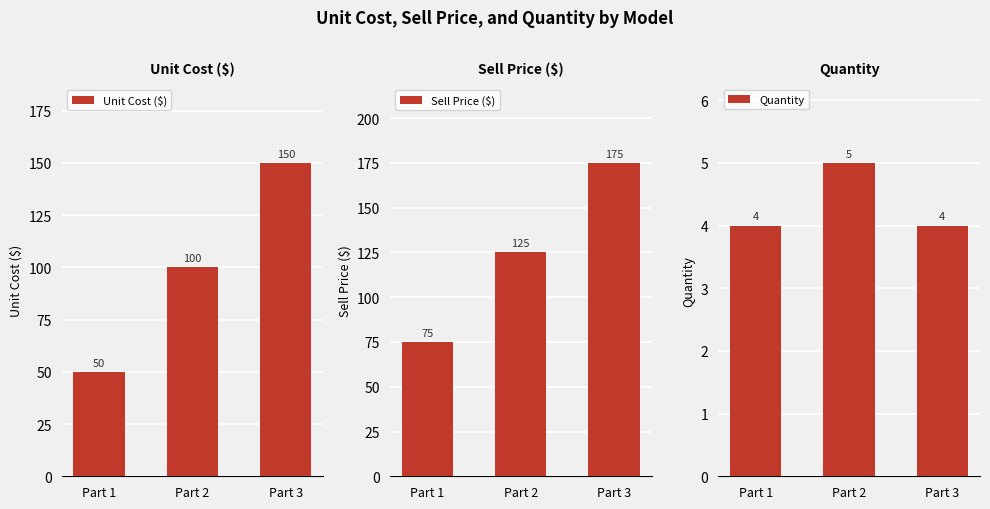

What is the difference between the second highest and minimum values in the Sell Price ($) series?

50